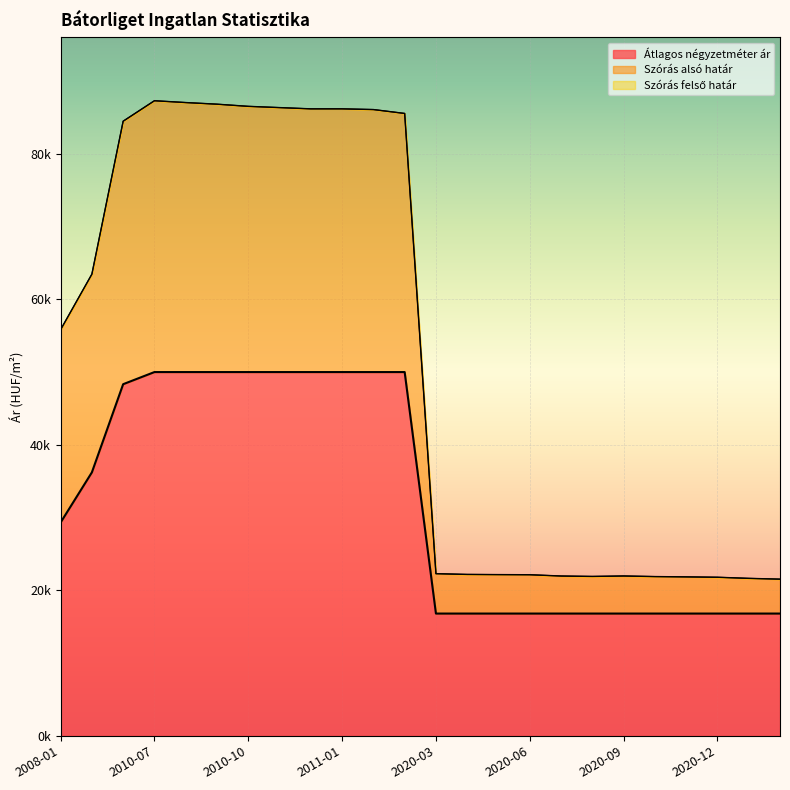

True or false: Átlagos négyzetméter ár has more than 1 points higher than both neighbors.

False